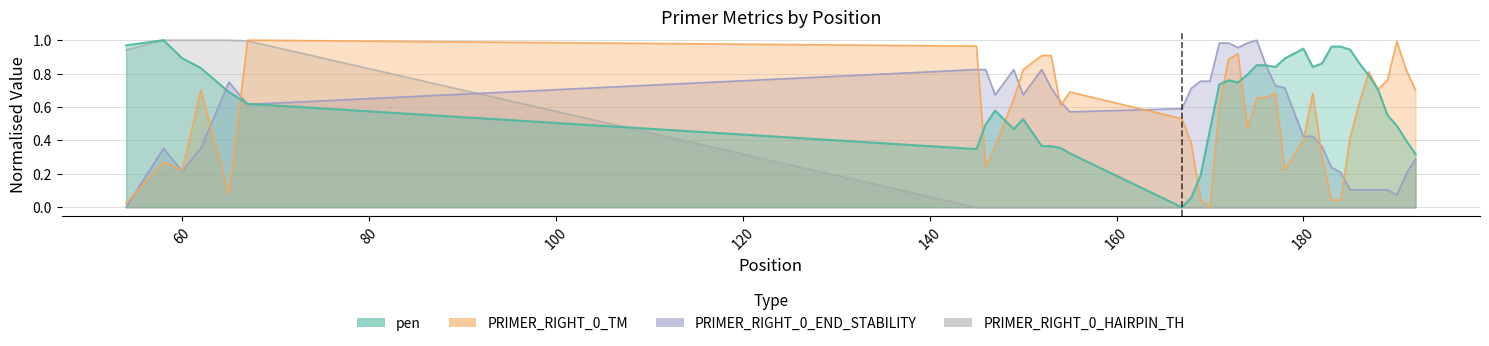

How many values in the pen series exceed 0?

39